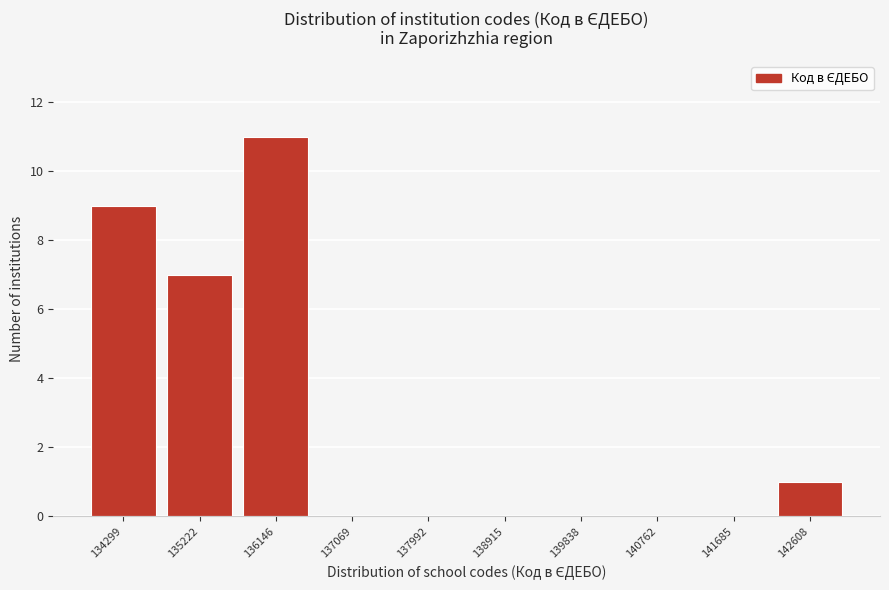

Reading left to right, list every bar in this chart as the range it spans on the x-axis followed by its height. Neither the bar edges nor the heights are printed on the chart, so give them approximately, as read against the axes.

133800 to 134800: 9
134800 to 135700: 7
135700 to 136600: 11
136600 to 137500: 0
137500 to 138500: 0
138500 to 139400: 0
139400 to 140300: 0
140300 to 141200: 0
141200 to 142100: 0
142100 to 143100: 1